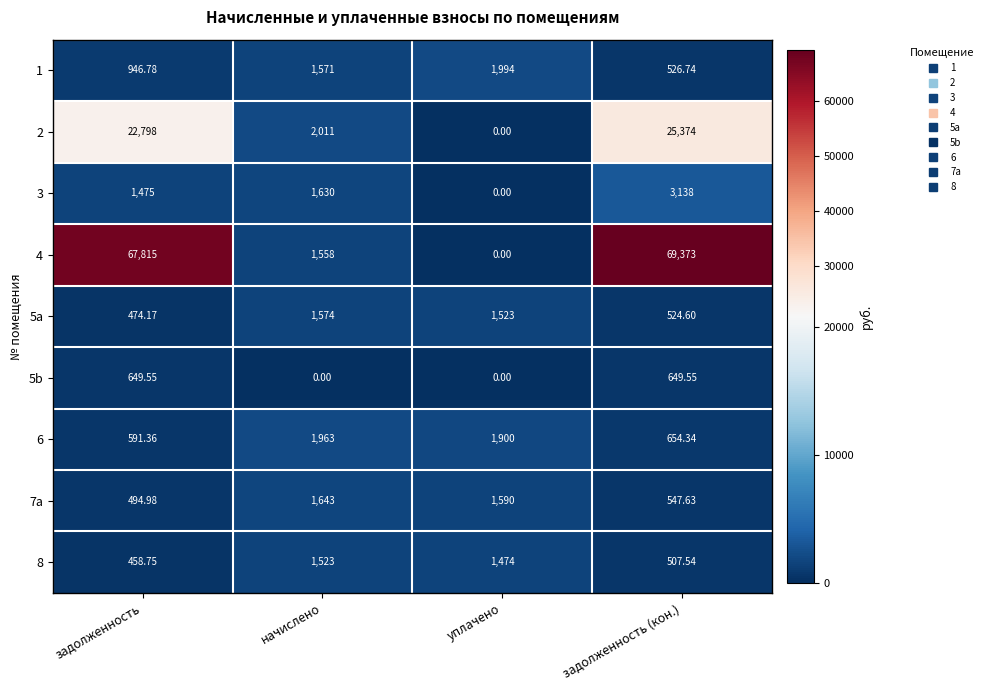

Is the value of 5a at задолженность greater than the value of 8 at начислено?

No